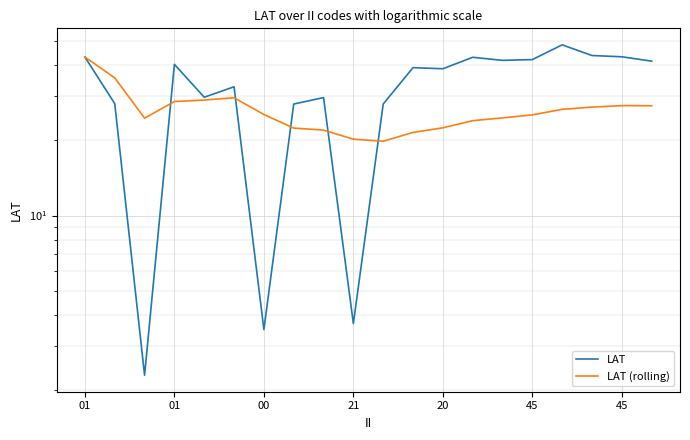

In LAT, how many points are lower than both neighbors (excluding endpoints)?

6